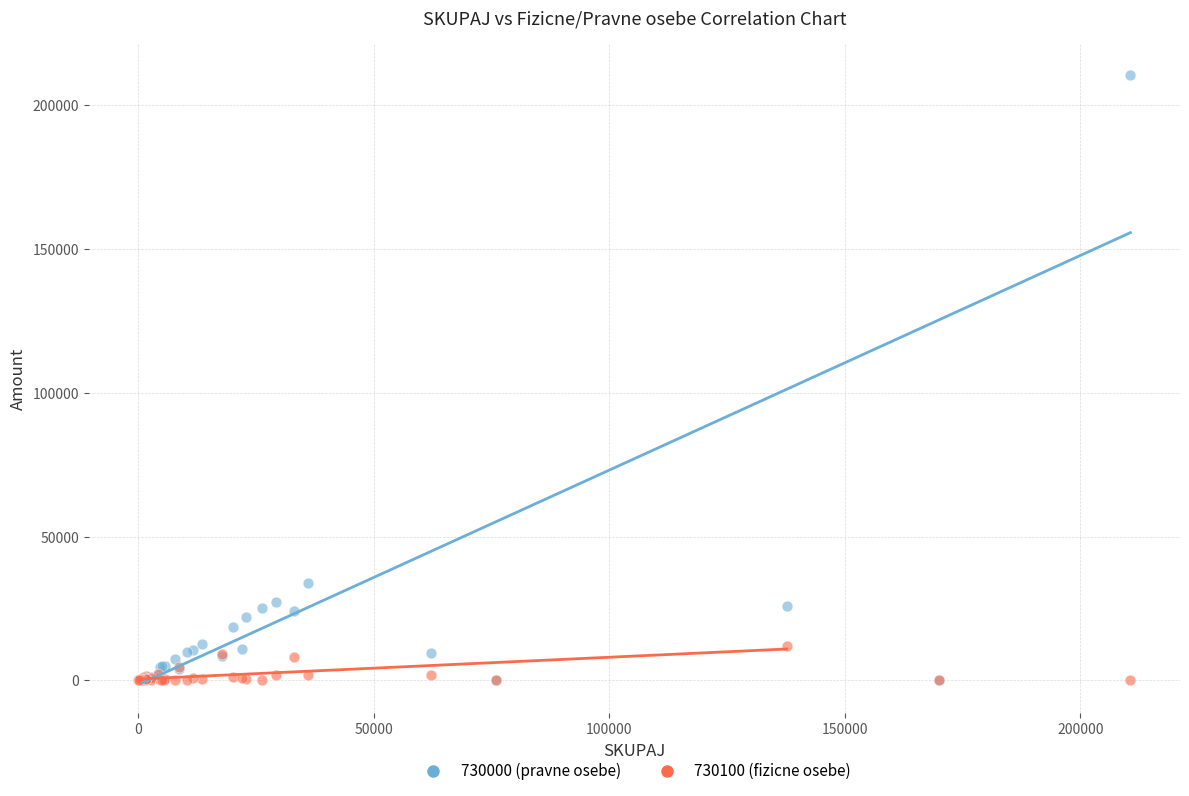

Across all series, what Y value is closest to 105300?

33949.0